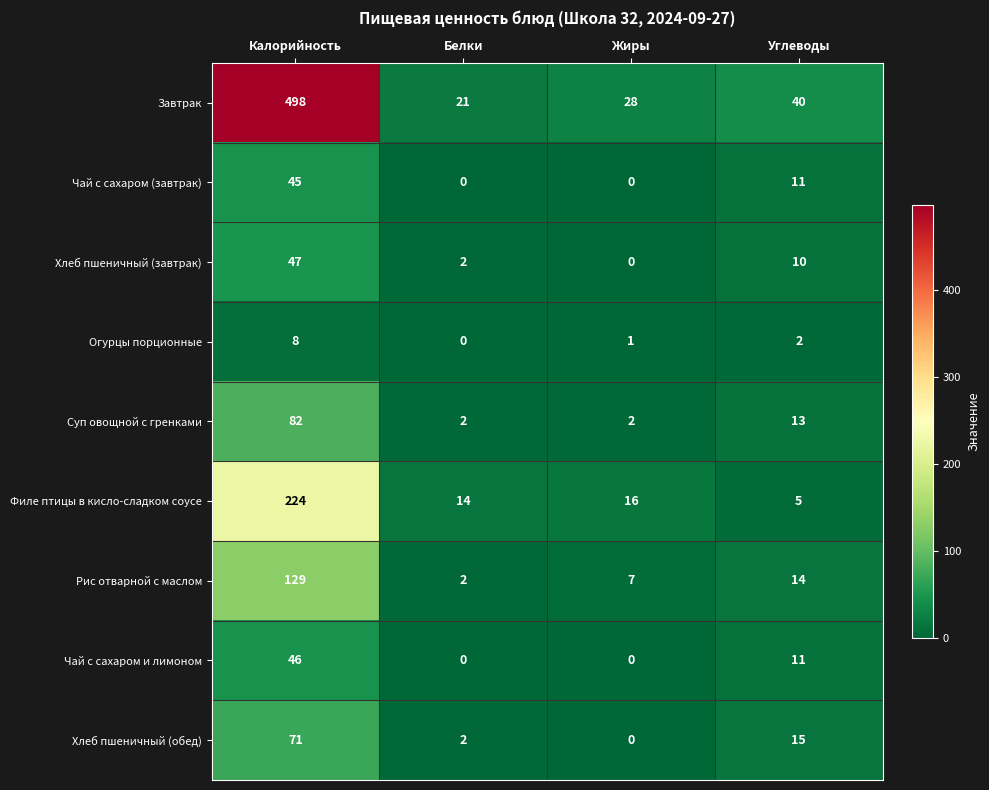

True or false: Суп овощной с гренками has a value of 54 at Калорийность.

False